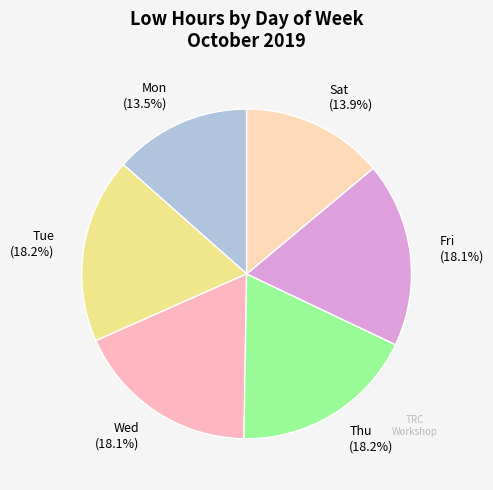

Combined, do Fri and Thu account for over 50%?

No